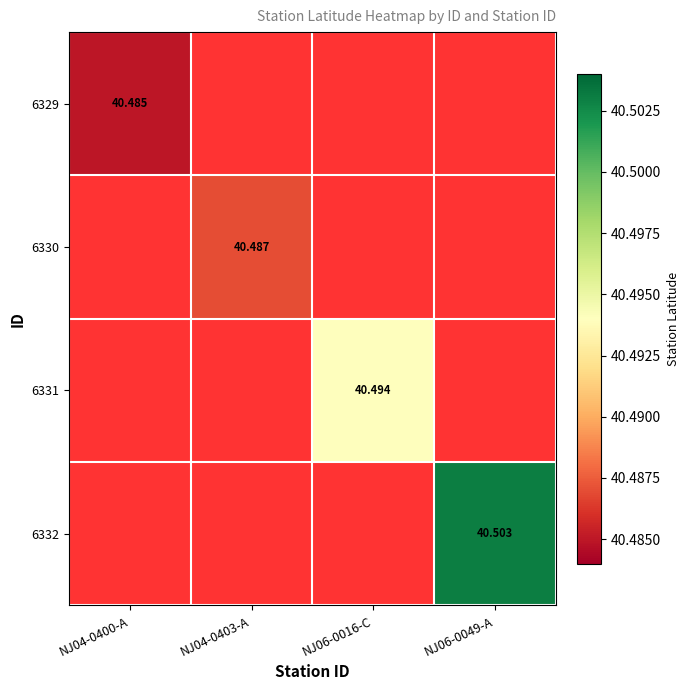

Count the number of data series in this chart.

4